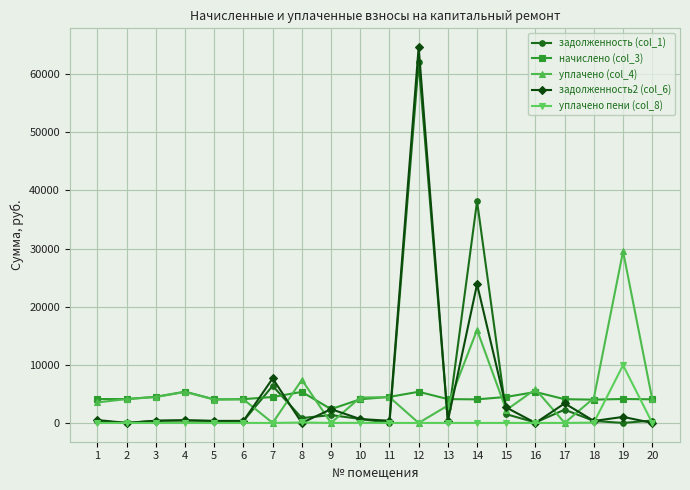

Between 9 and 19, which series saw the biggest shift?

уплачено (col_4)